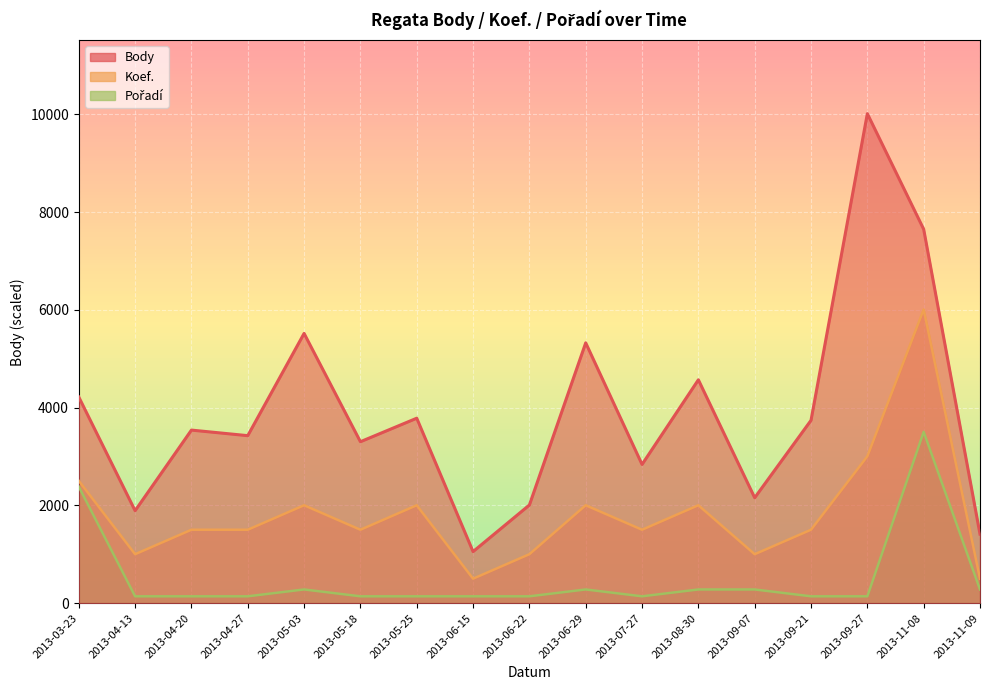

True or false: Koef. has a value of 1001.5 at 2013-04-13.

True